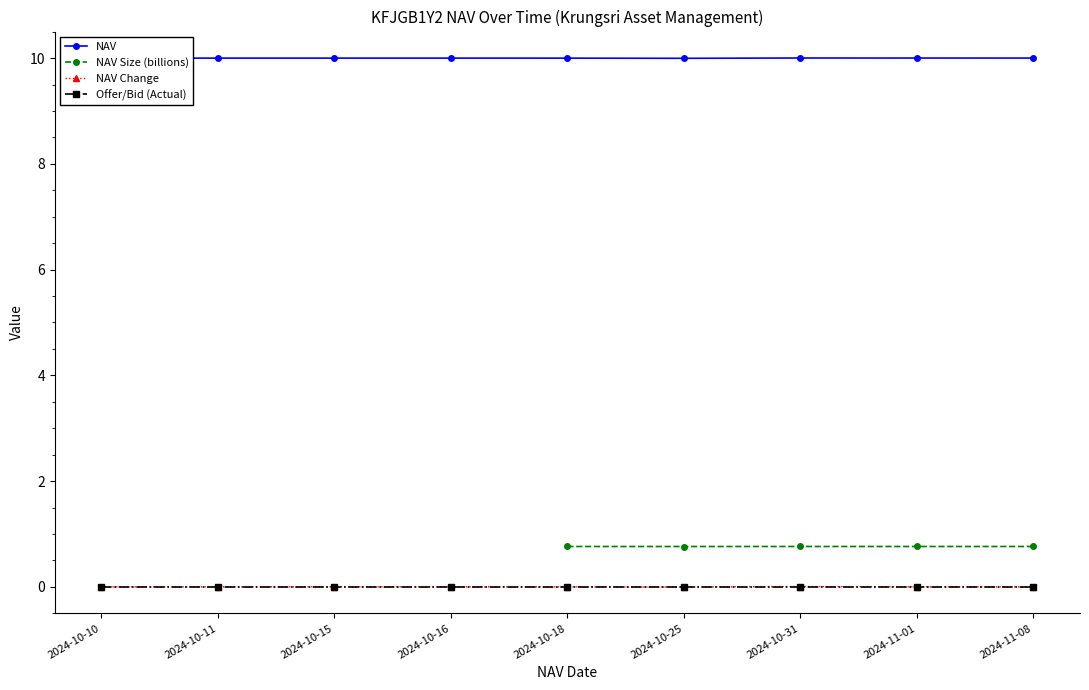

Does the chart display data point markers on the line(s)?

Yes